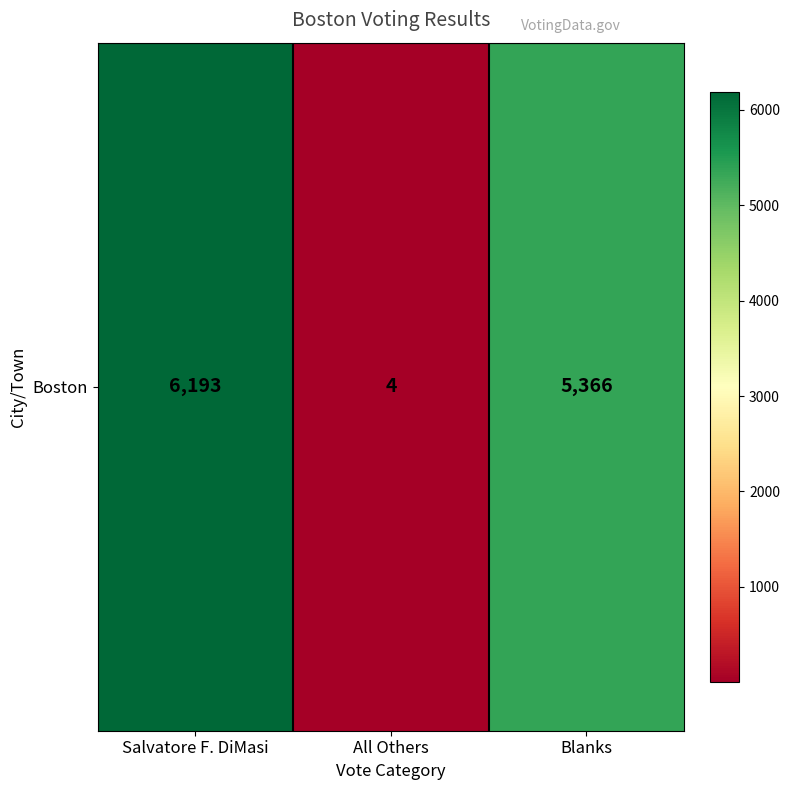

Rank the categories by value from highest to lowest.

Salvatore F. DiMasi, Blanks, All Others